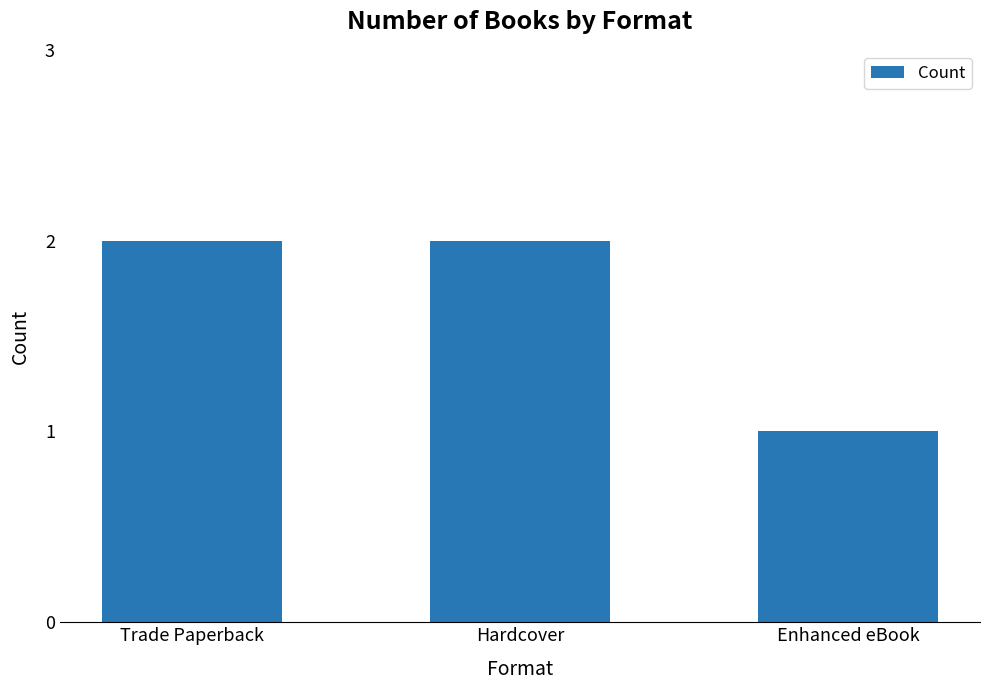

Reading left to right, what are all the values shown in this chart?

2	2	1